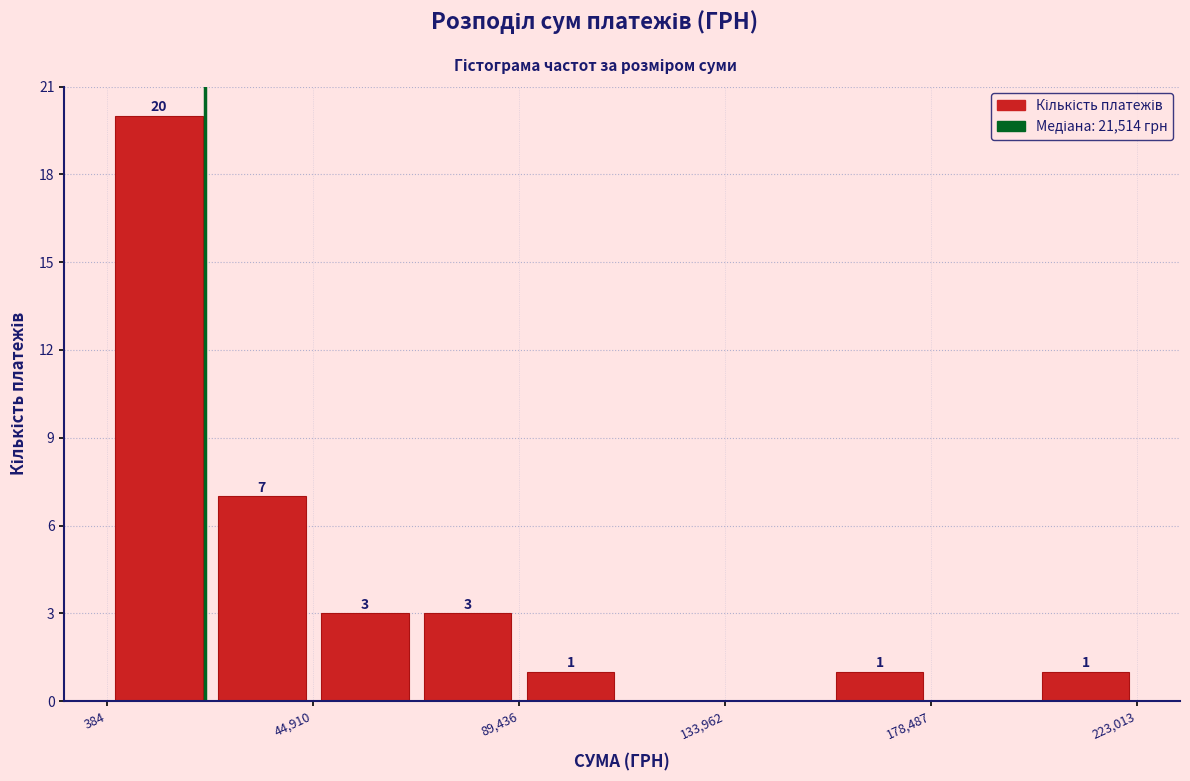

Over which range of the x-axis is the bar tallest?

0 to 25000